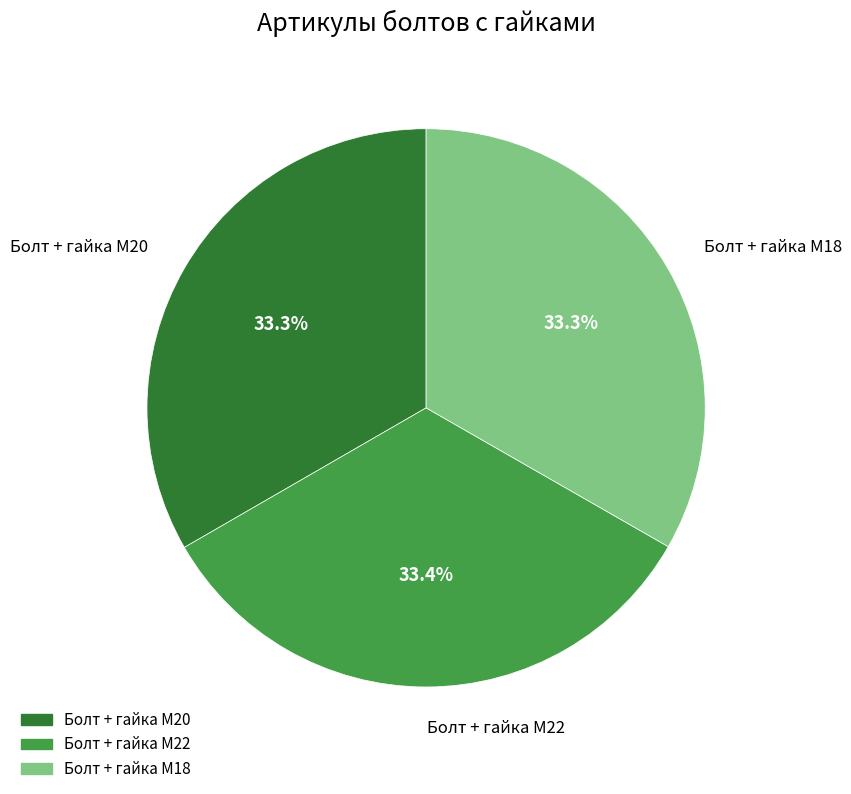

What percentage do Болт + гайка M20 and Болт + гайка M18 together represent?

66.6%